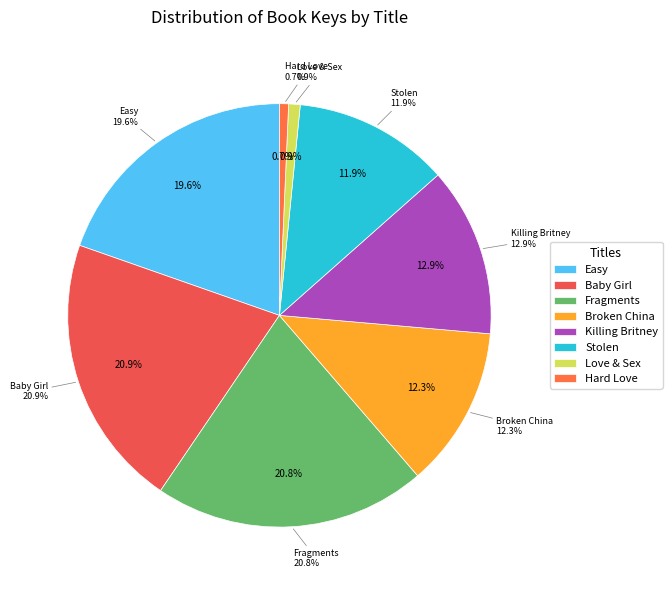

To the nearest percent, what percentage of the pie is Fragments?

21%